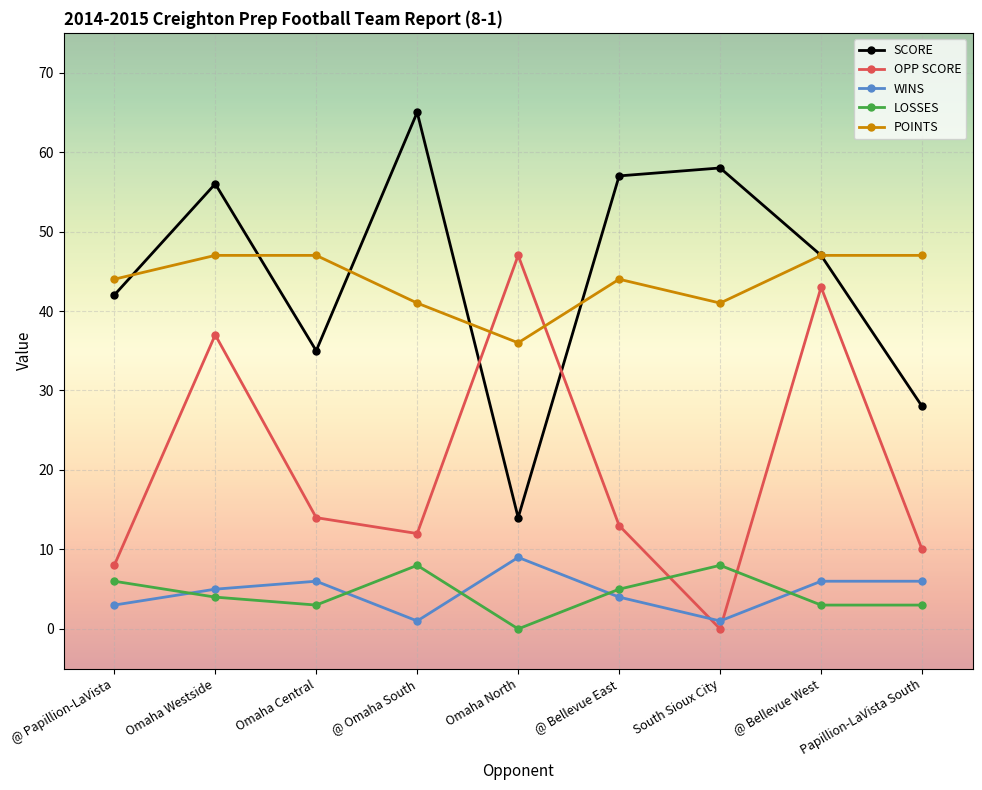

The value of WINS at @ Bellevue West is 1. True or false?

False